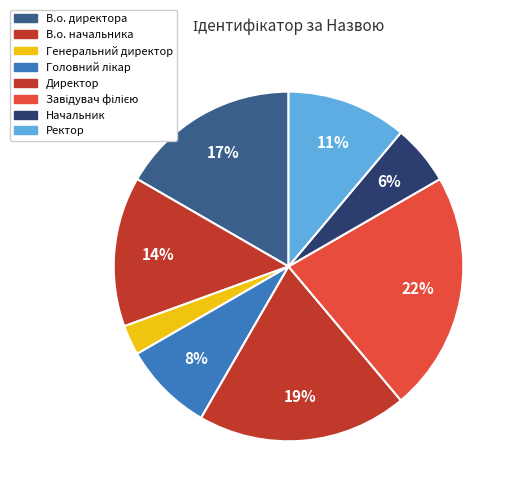

The Директор slice represents 11% of the pie. True or false?

False